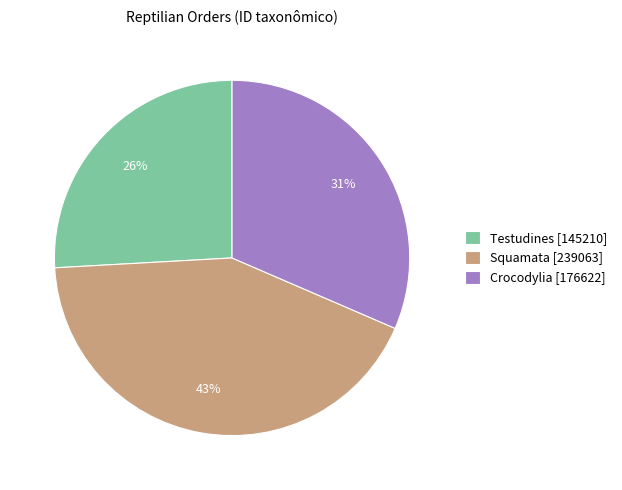

Count the number of slices in the pie.

3